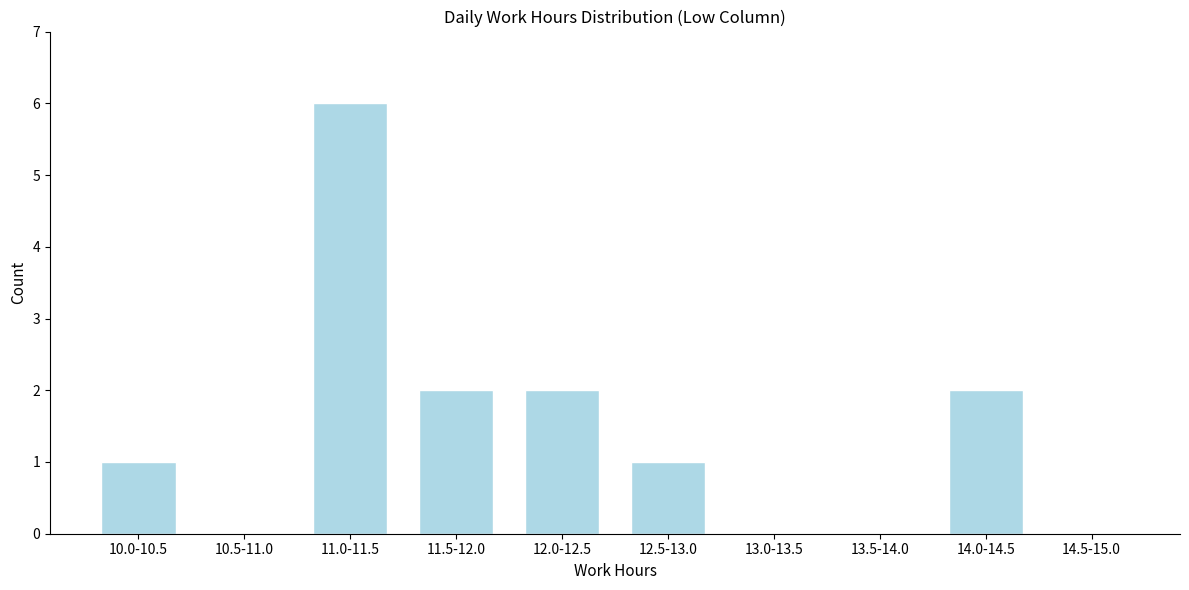

Reading right to left, what are all the values shown in this chart?

14.5-15.0=0	14.0-14.5=2	13.5-14.0=0	13.0-13.5=0	12.5-13.0=1	12.0-12.5=2	11.5-12.0=2	11.0-11.5=6	10.5-11.0=0	10.0-10.5=1